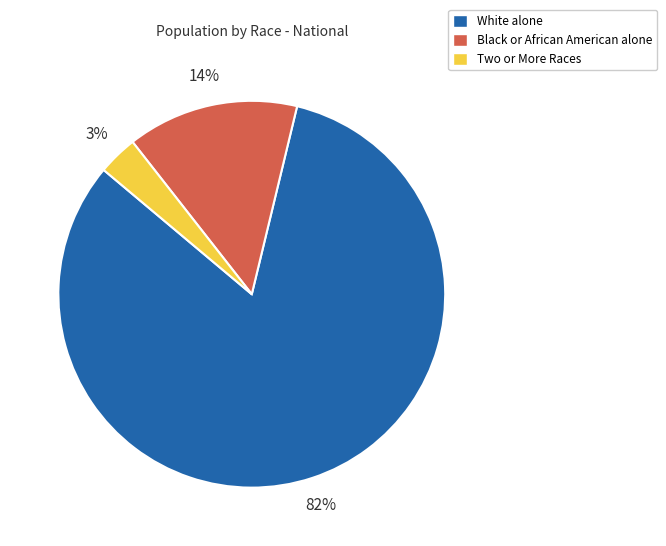

Count the number of slices in the pie.

3